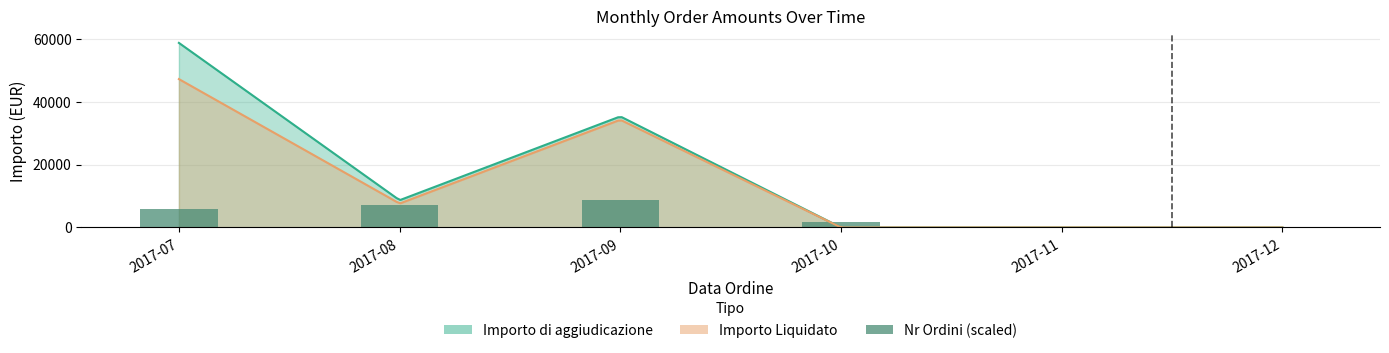

The chart shows a value of 5868.6 at 2017-07. True or false?

True